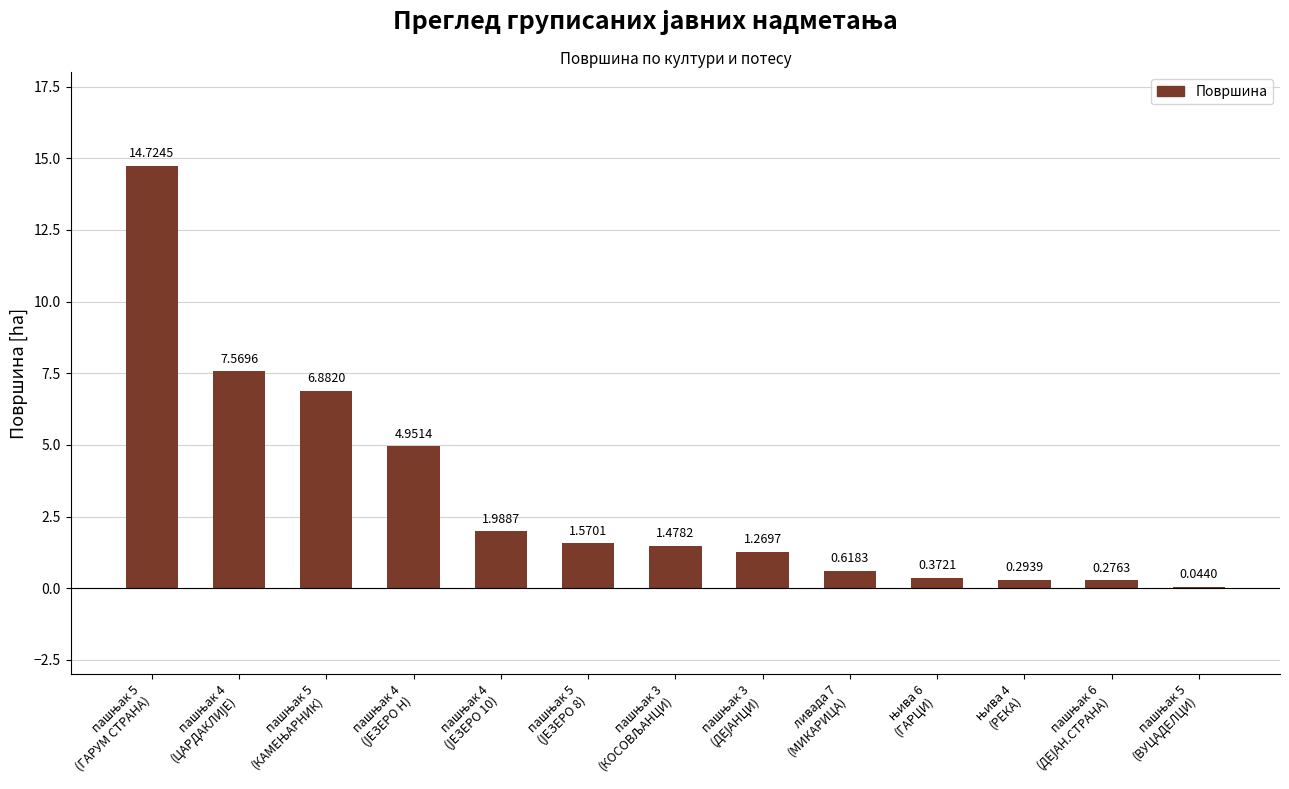

What is the sum of all values?

42.0